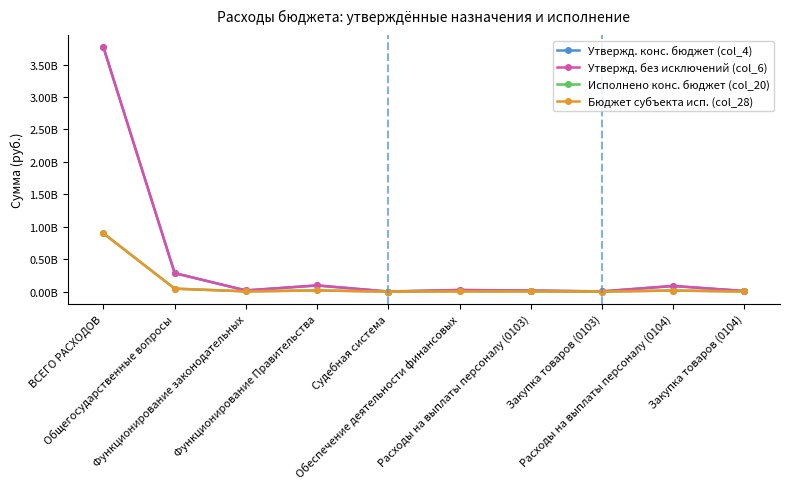

Which series has the largest total across all categories?

Утвержд. конс. бюджет (col_4)